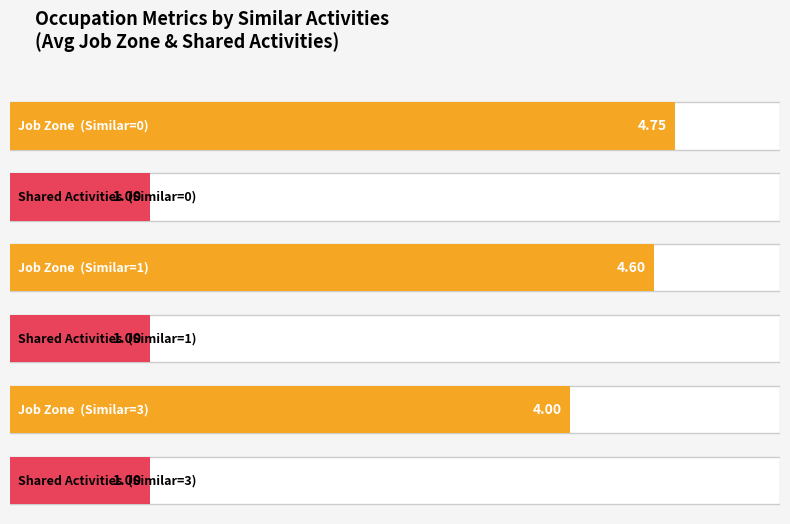

Does the chart contain stacked bars?

No